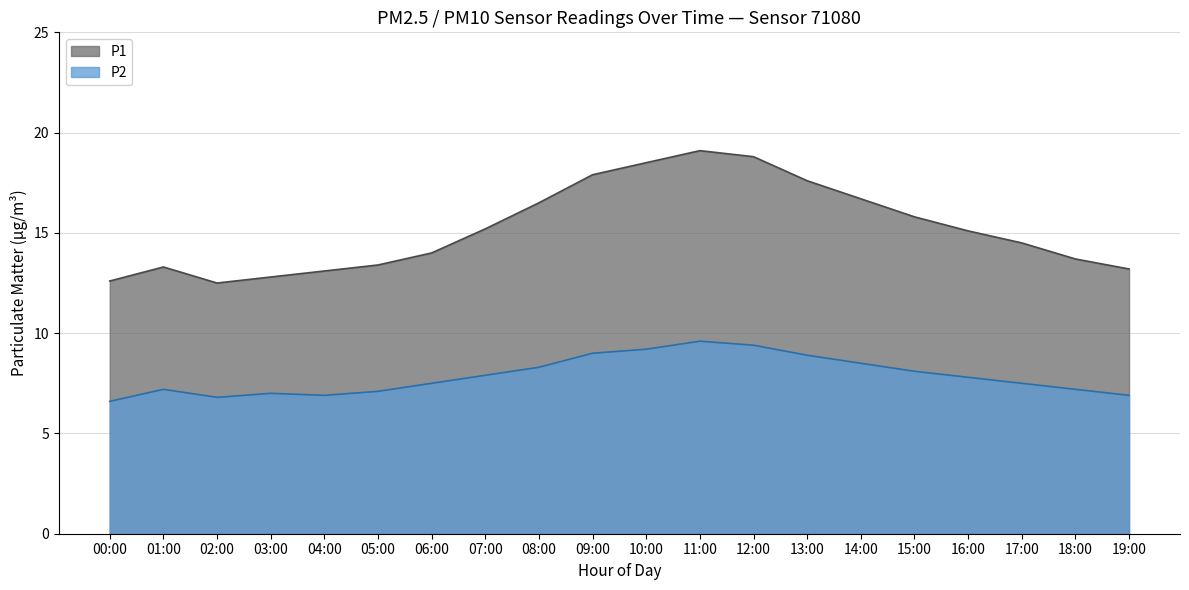

The P2 series shows 27.3 at 14:00. True or false?

False